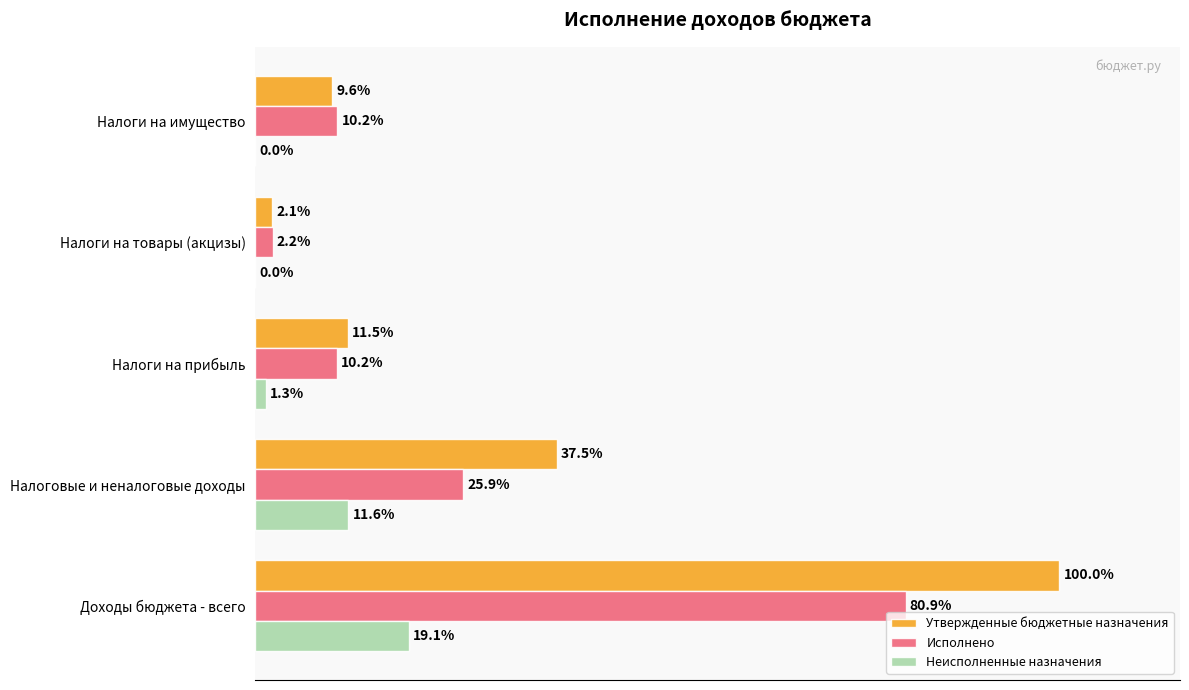

Which series has the largest total across all categories?

Утвержденные бюджетные назначения